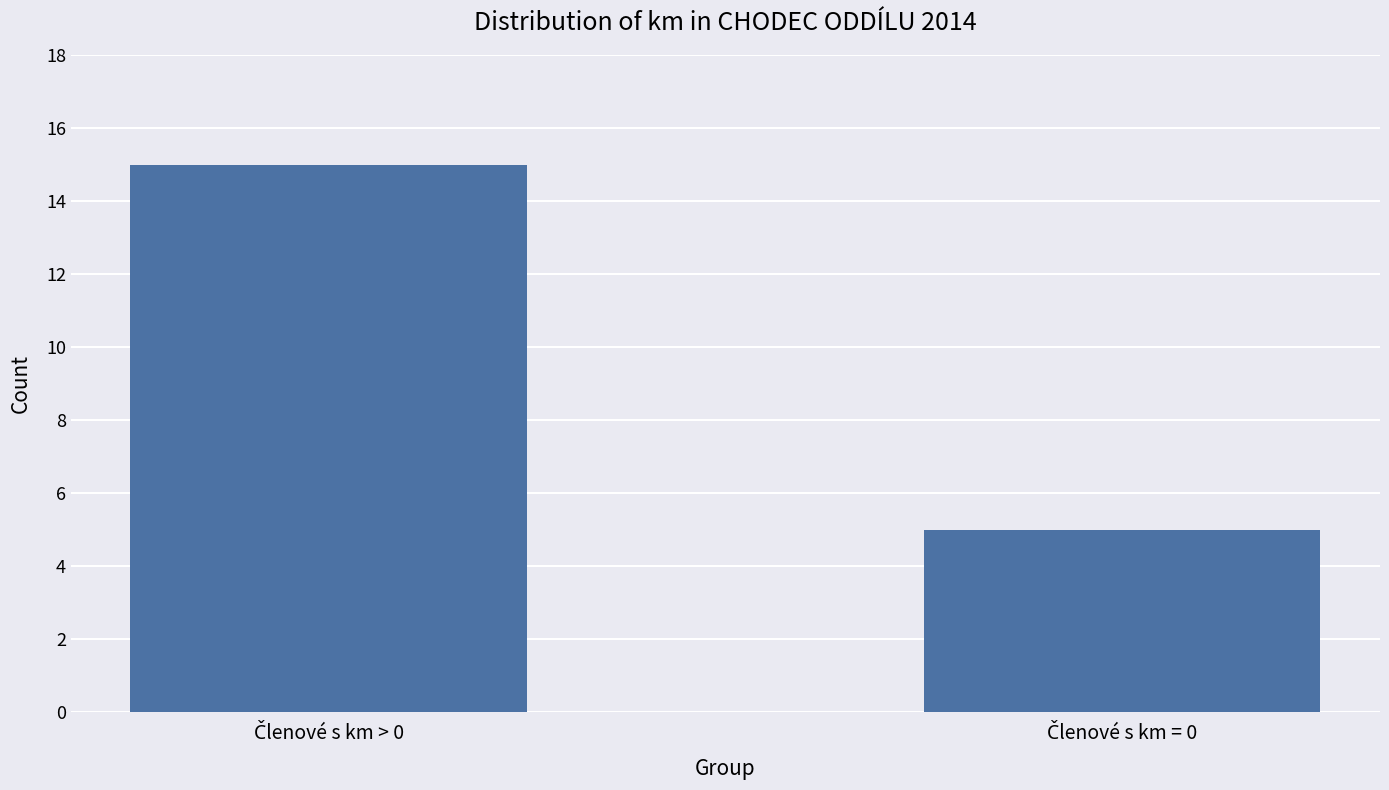

Does the chart contain stacked bars?

No